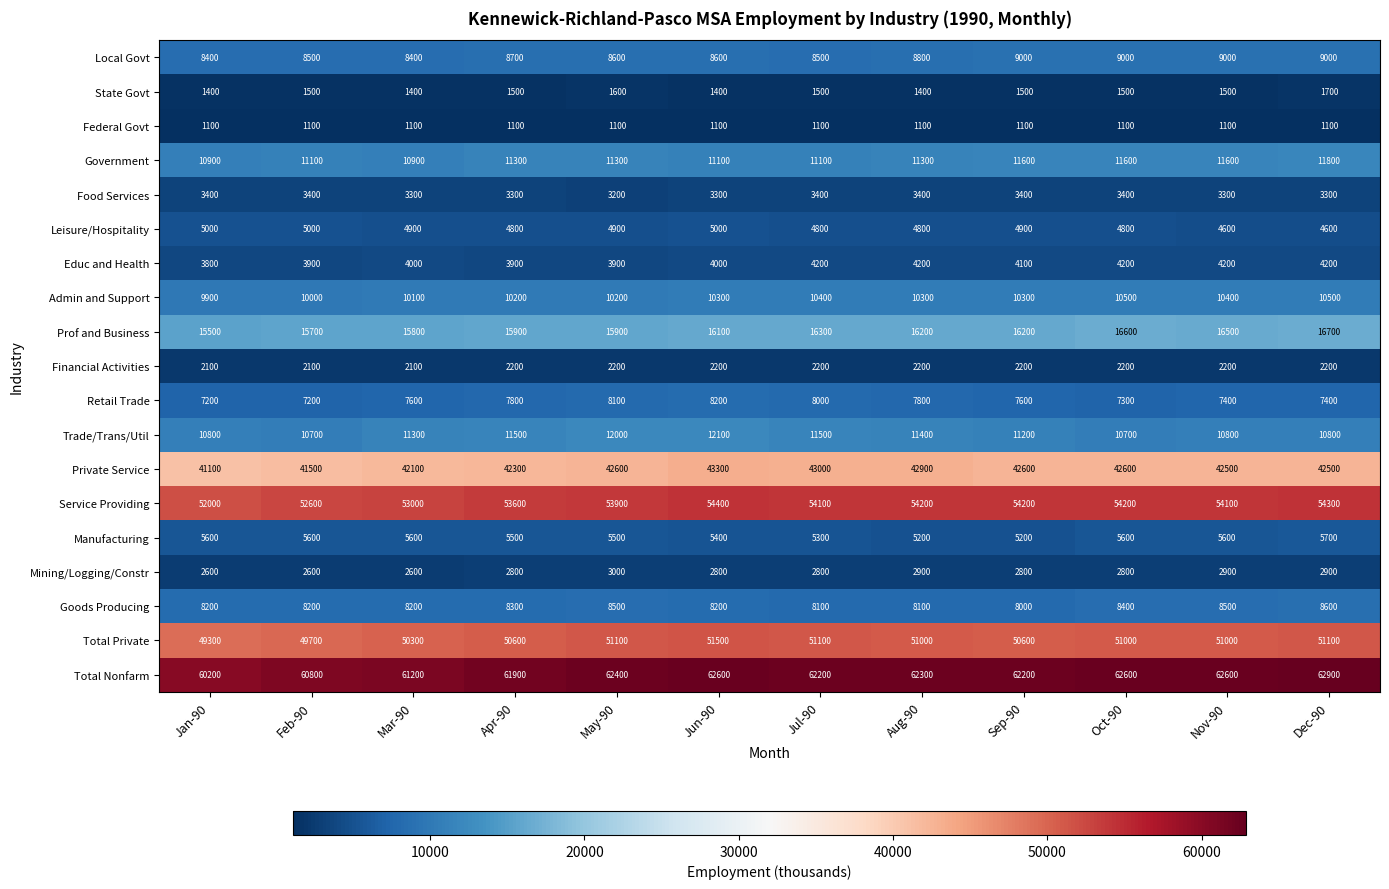

What is the approximate value of State Govt at May-90?

1600